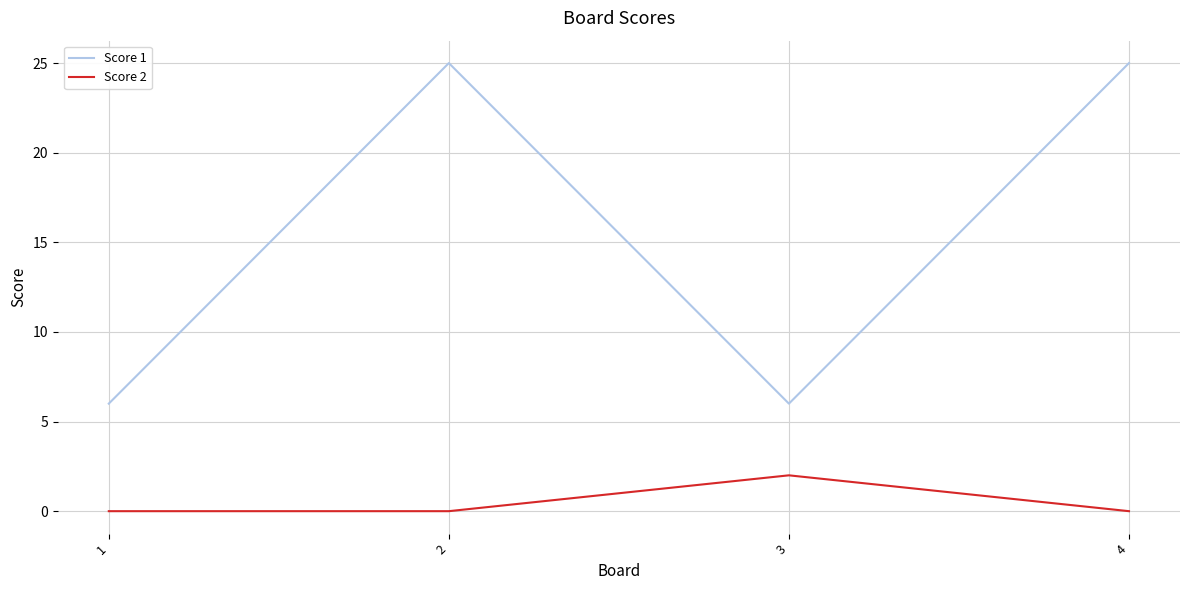

True or false: Score 2 and Score 1 intersect in this chart.

False